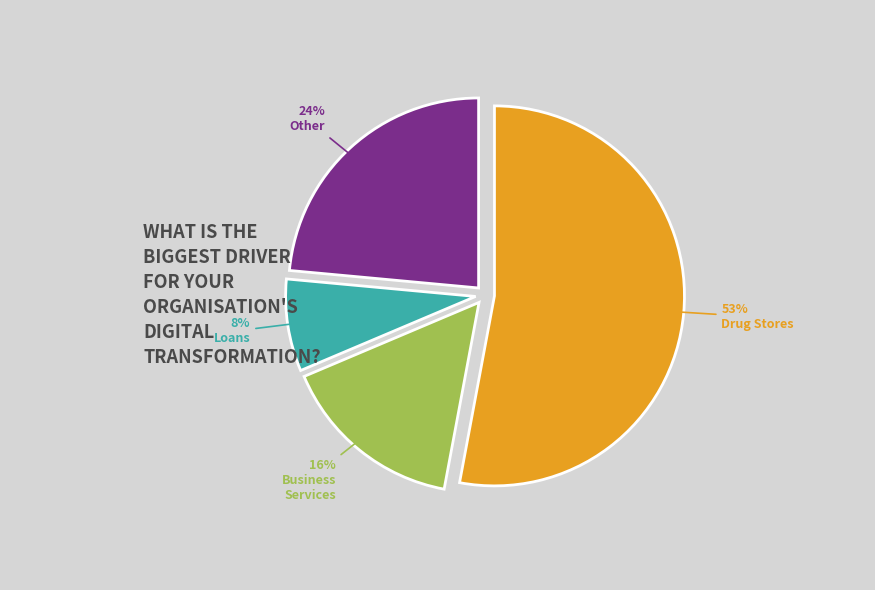

To the nearest percent, what is the average slice percentage?

25%